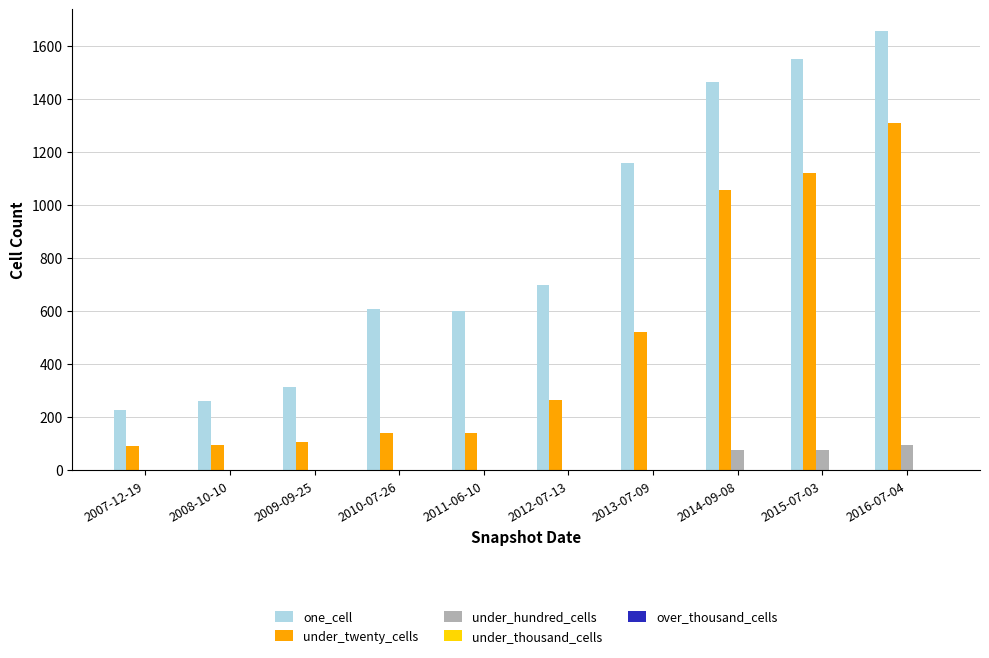

How many categories are shown in the chart?

10